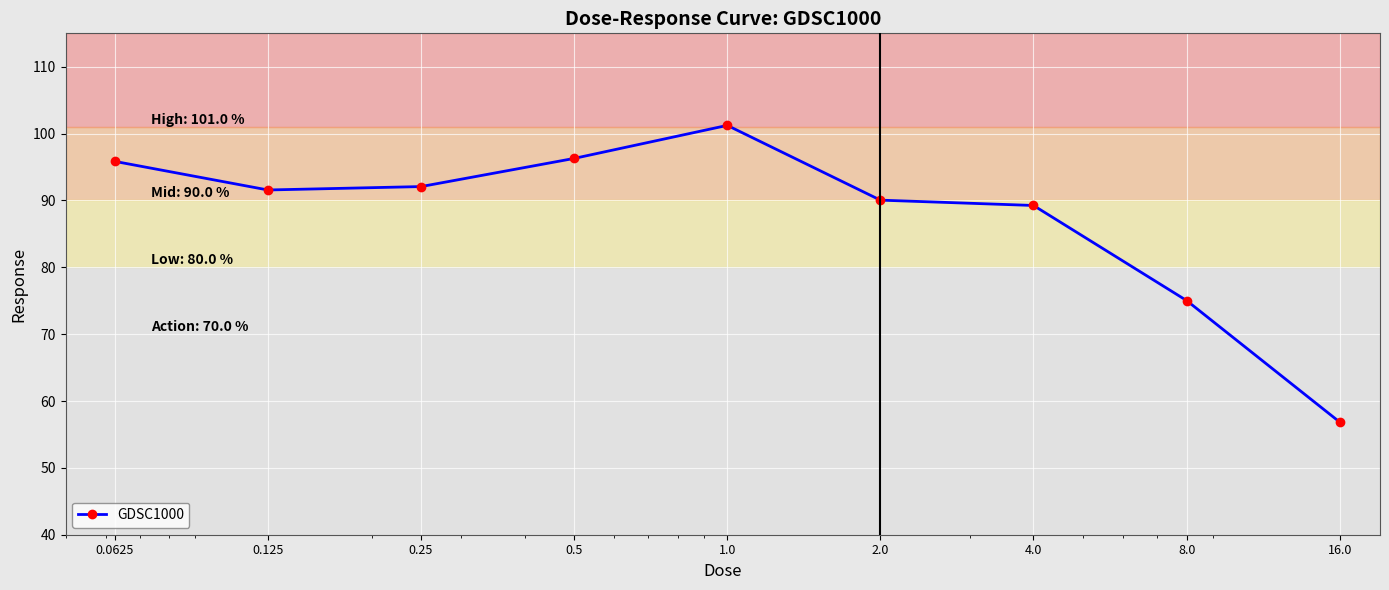

How many lines are shown in the chart?

1